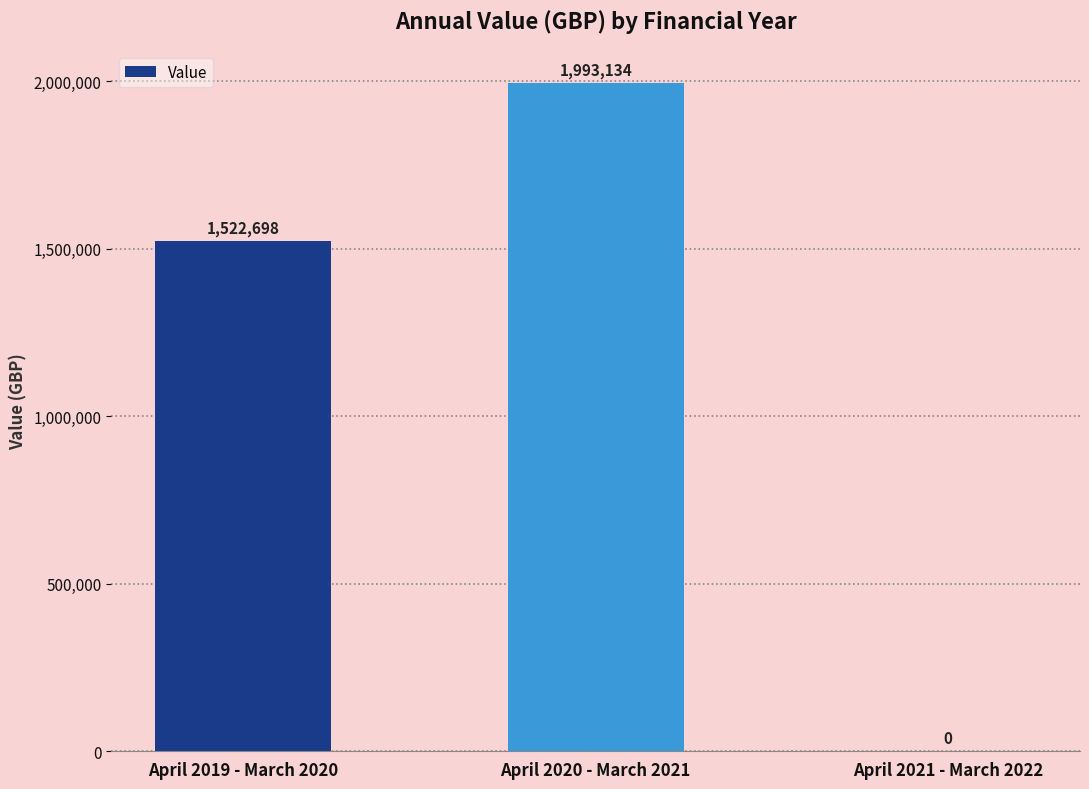

Count the number of data series in this chart.

1